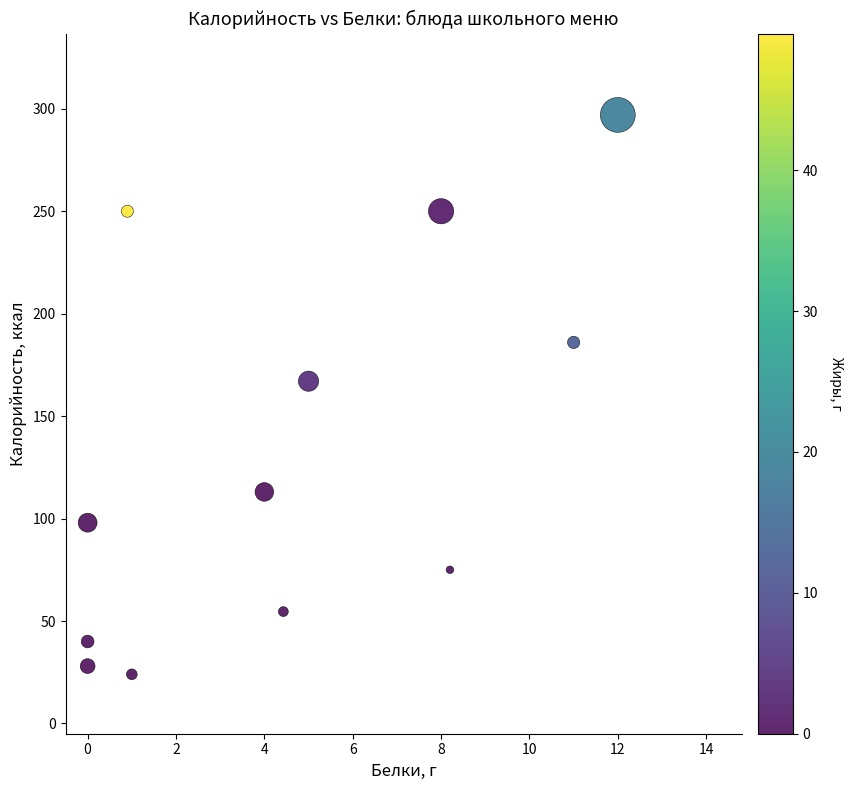

What is the average X value?

4.5